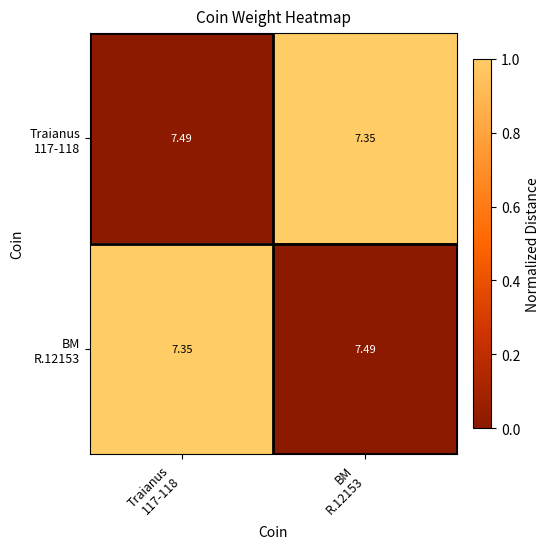

How many series are shown in this chart?

2